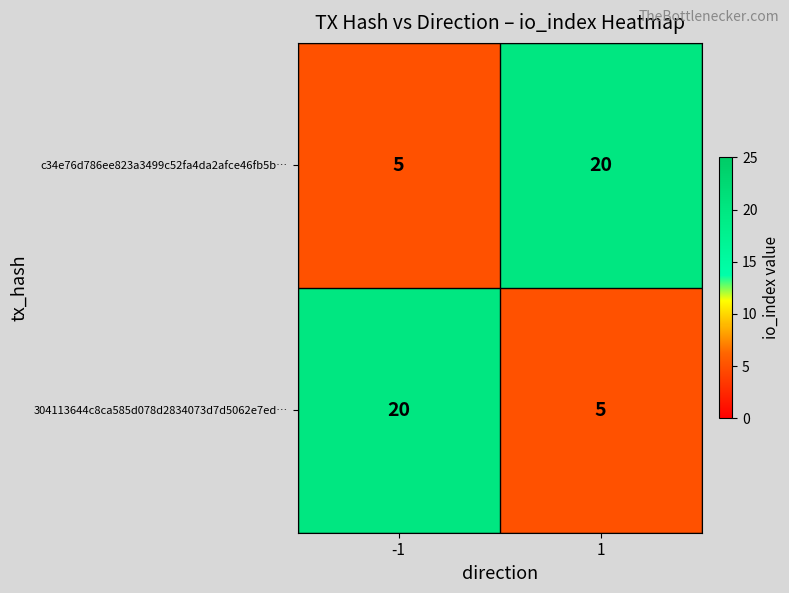

Count the number of data series in this chart.

2